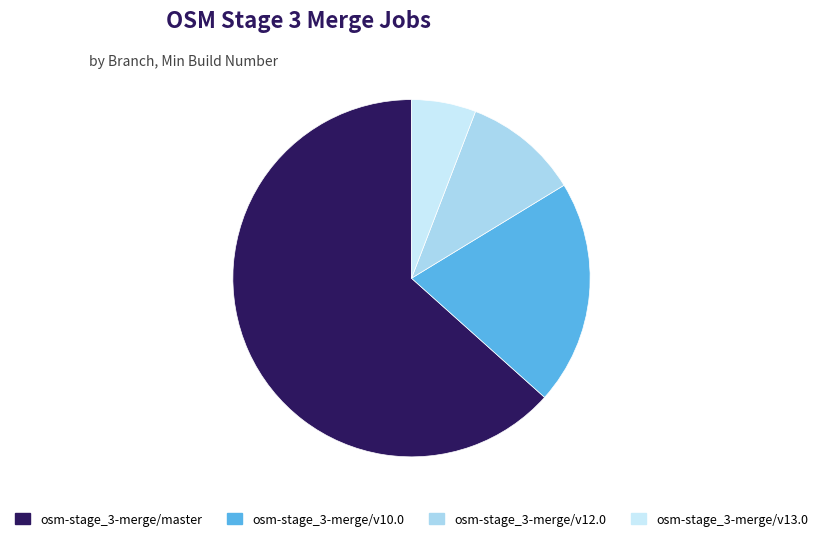

Is it true that osm-stage_3-merge/master is 63% of the pie?

True